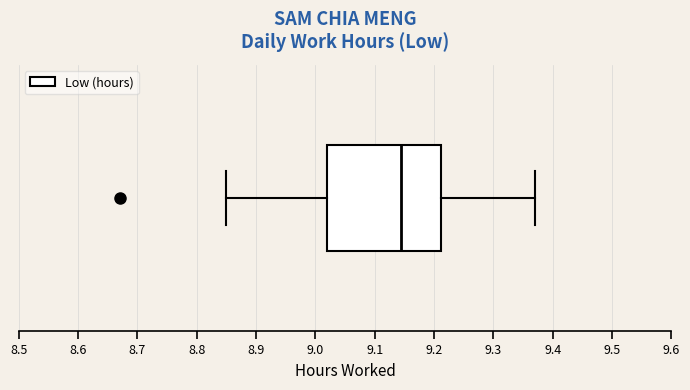

Transcribe this box plot: give where the median line is, the range the box spans, and where the two whiskers end, as read against the x-axis. The values are not printed on the chart, so give them approximately, as read against the axis.

median 9.15, box 9.02 to 9.21, whiskers 8.85 to 9.37